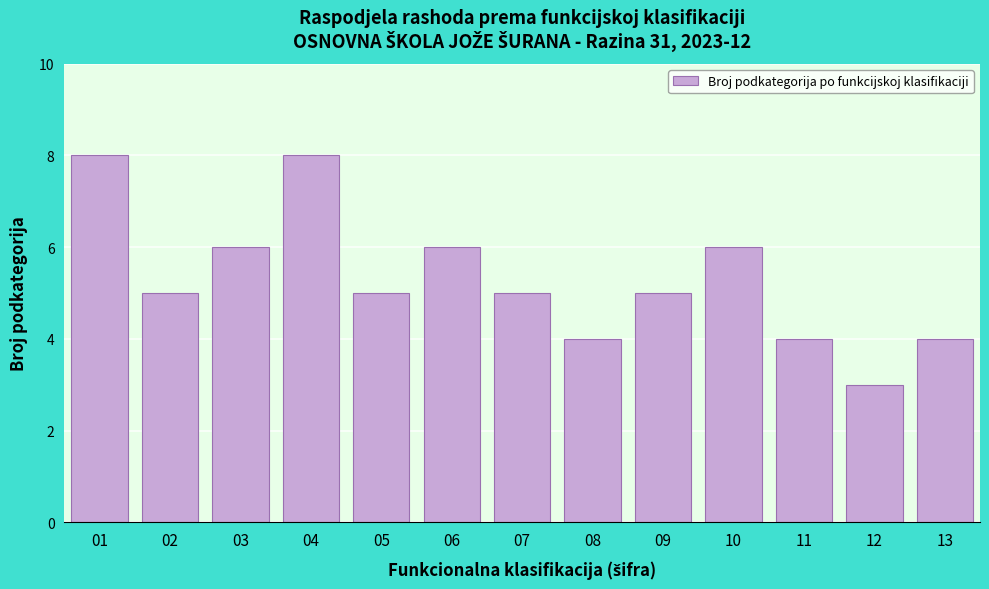

Reading left to right, extract all data points from this chart.

01=8	02=5	03=6	04=8	05=5	06=6	07=5	08=4	09=5	10=6	11=4	12=3	13=4